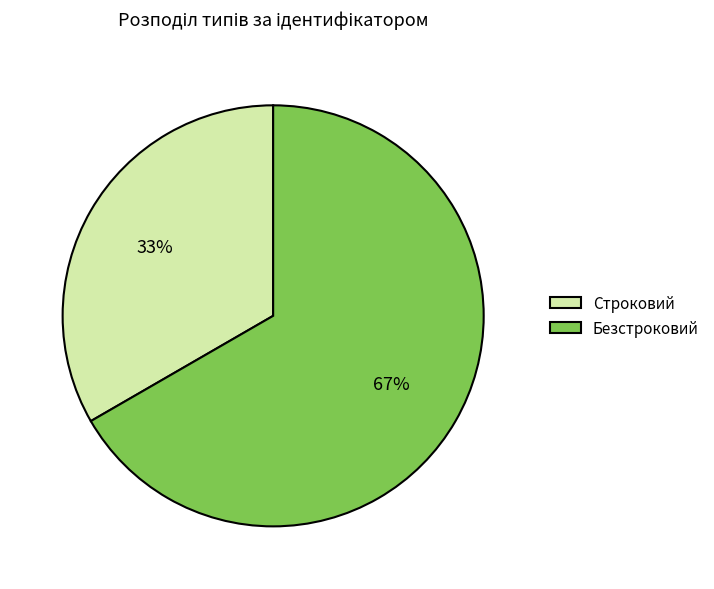

The Строковий slice represents 33% of the pie. True or false?

True